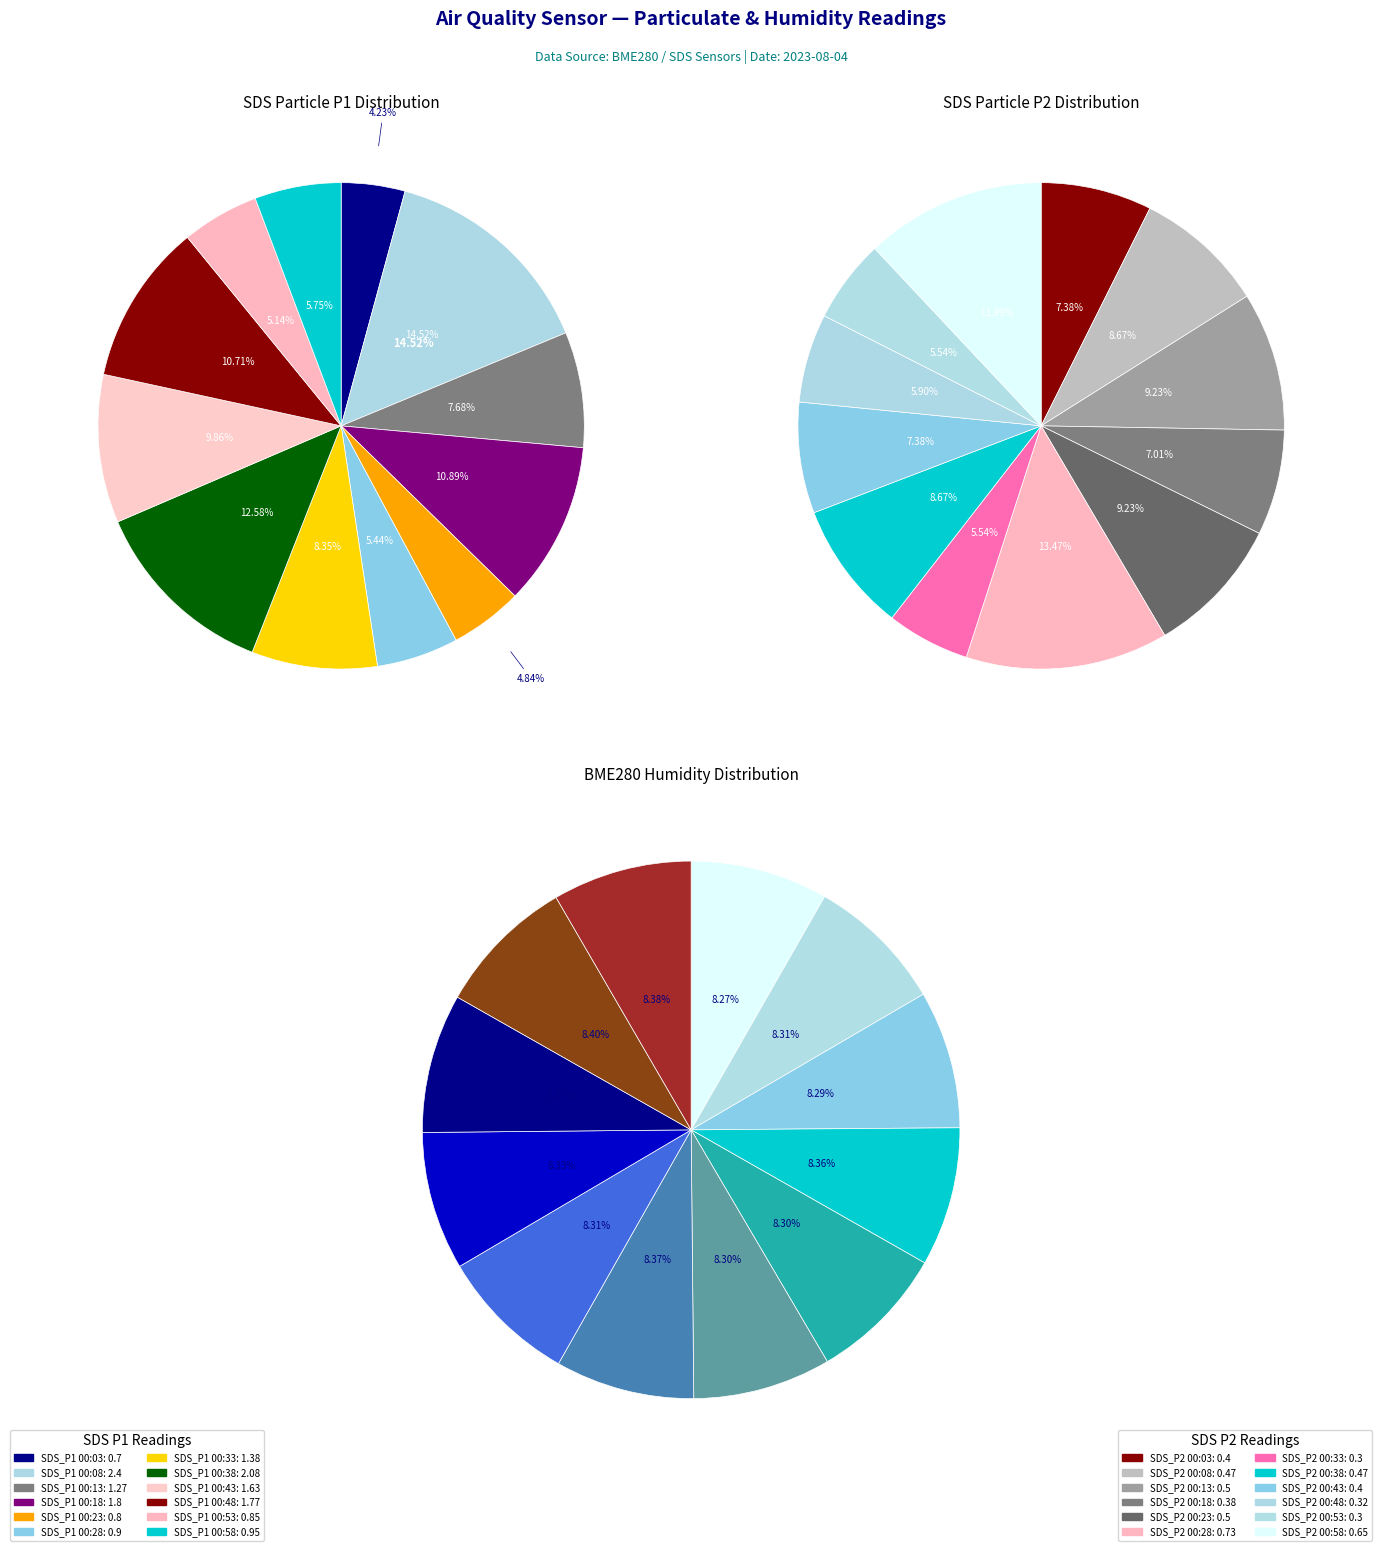

Which slice is the smallest?

00:33